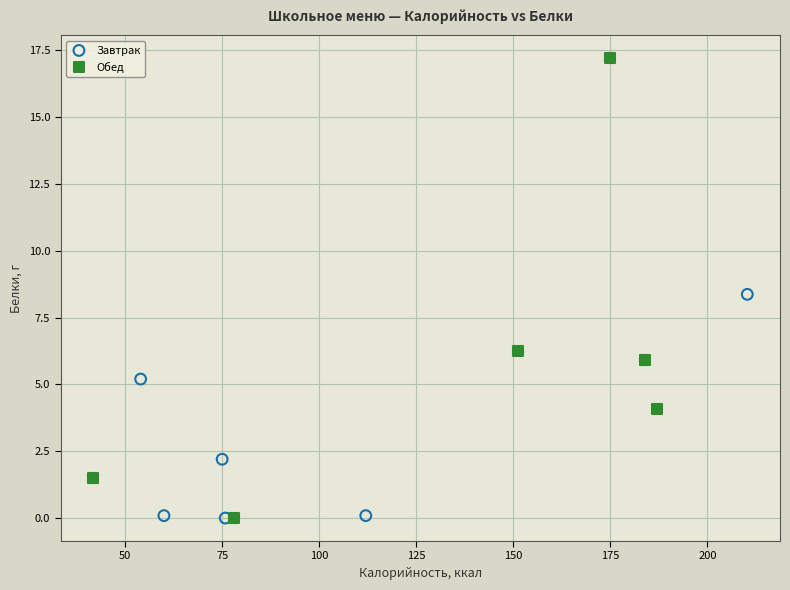

Which series has the largest Y range (max minus min)?

Обед